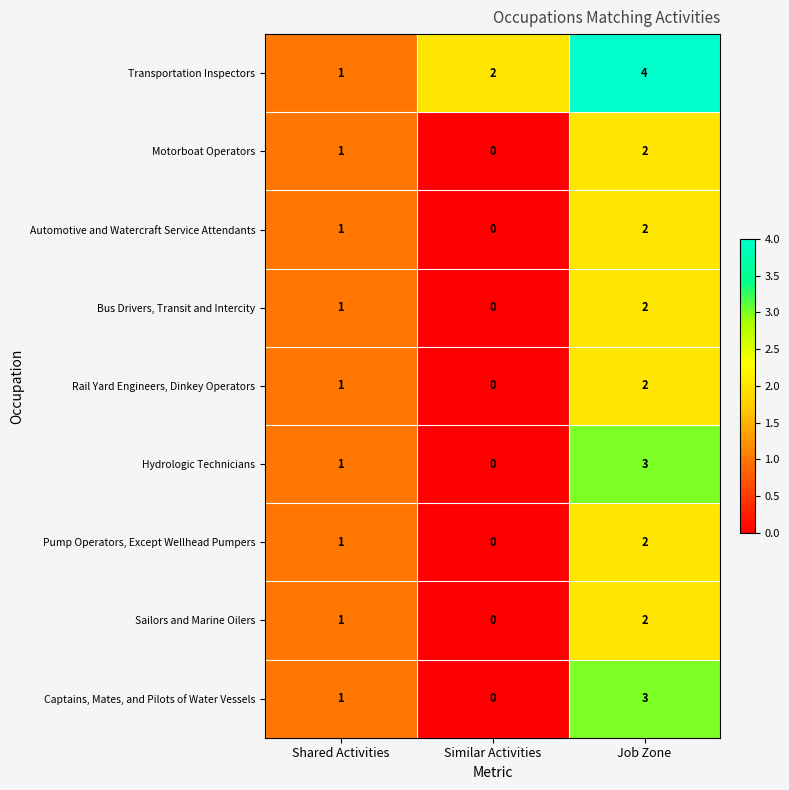

Which category has the lowest value across all series?

Similar Activities